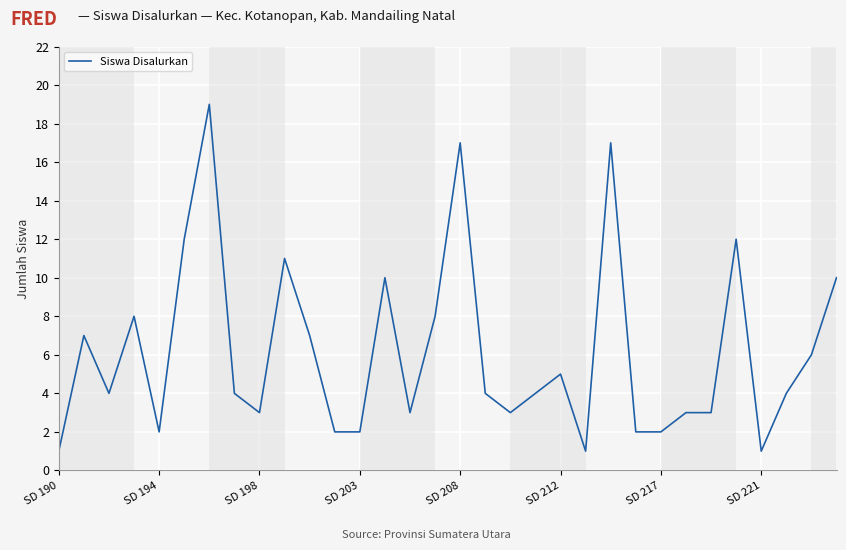

What is the difference between the maximum and minimum values?

18